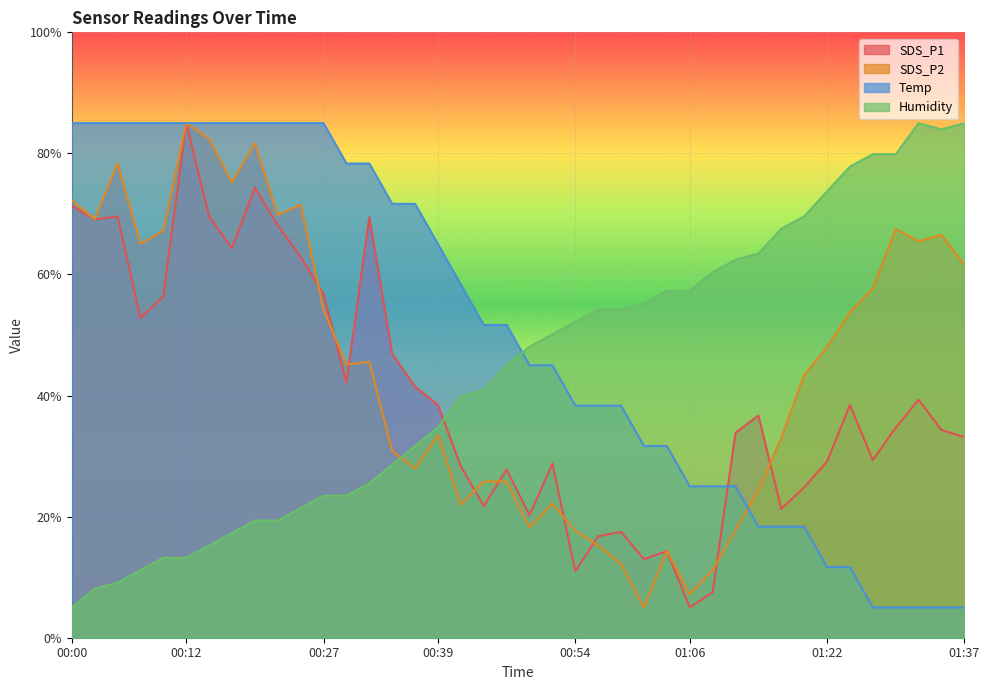

At which label does Humidity reach its peak?

01:32